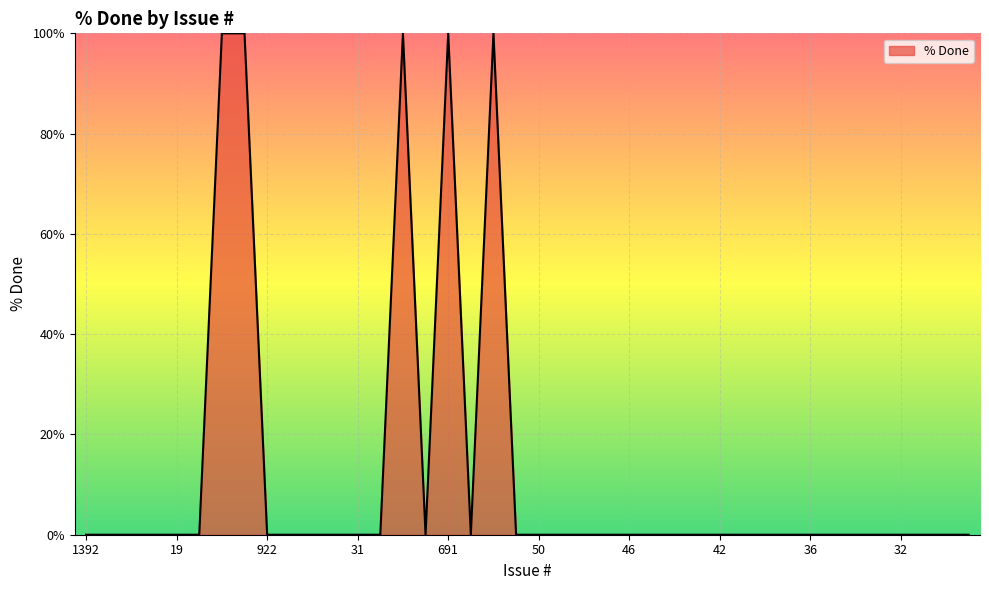

What is the difference between the maximum and minimum values?

100